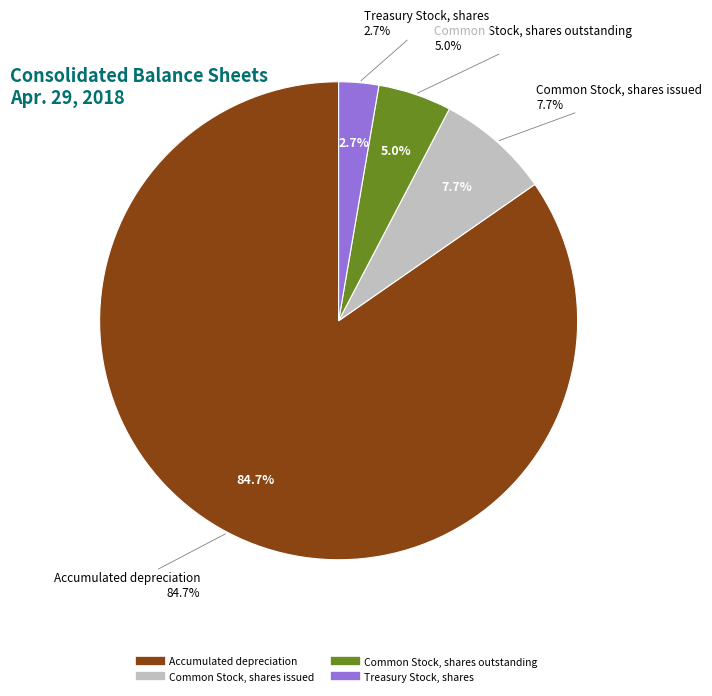

Which category accounts for the majority?

Accumulated depreciation